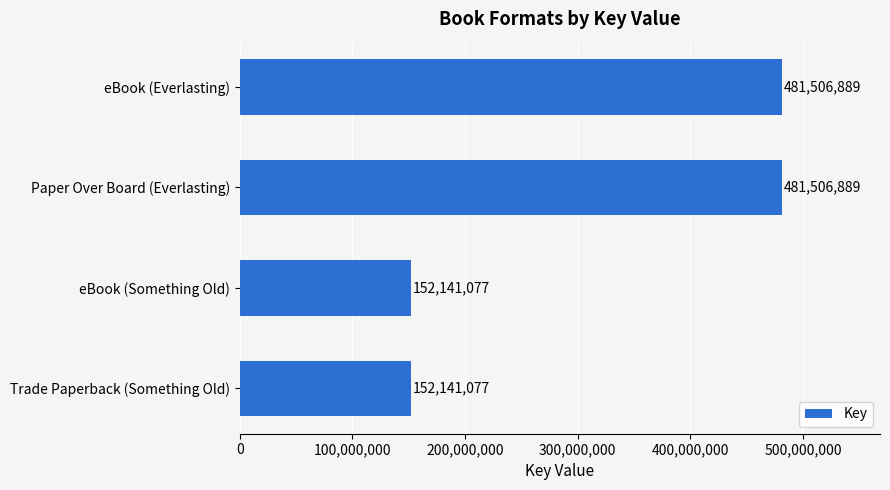

What is the minimum value shown in the chart?

152141077